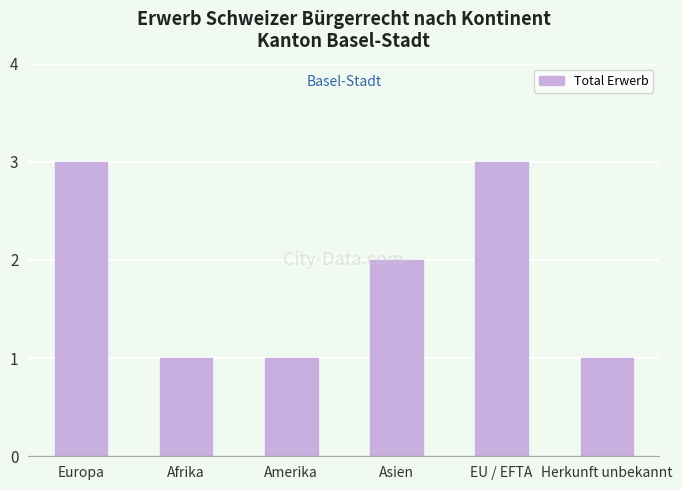

What is the label of the 2nd bar from the right?

EU / EFTA